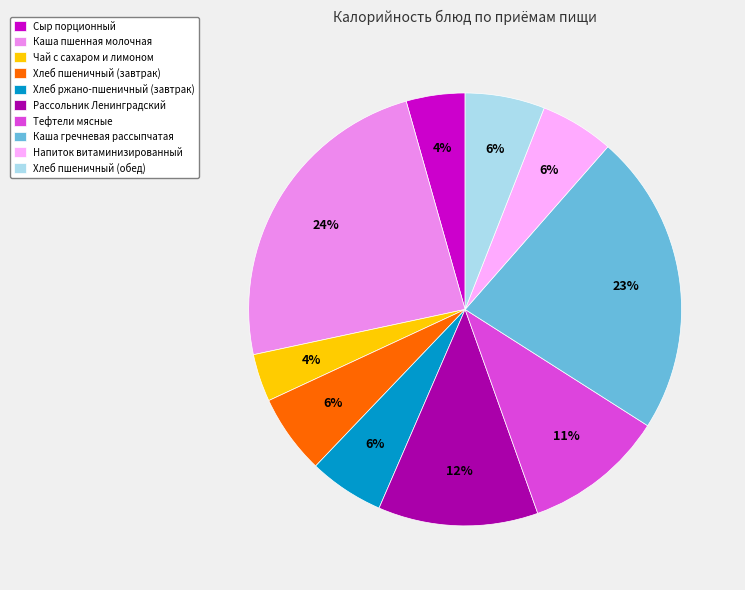

Which has a higher value, Рассольник Ленинградский or Хлеб пшеничный (обед)?

Рассольник Ленинградский